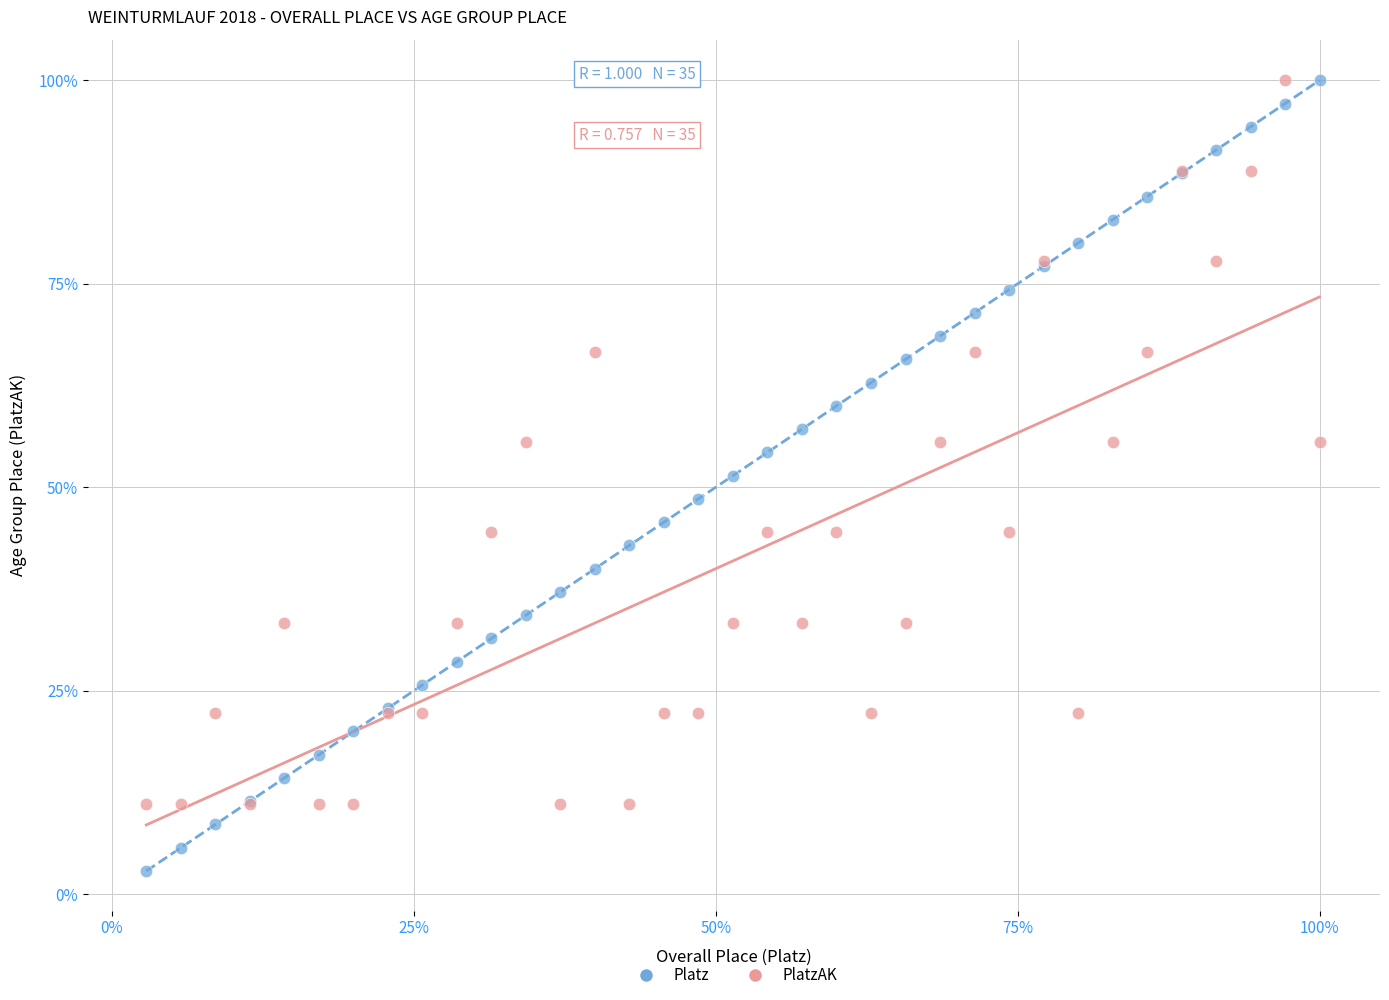

What are all the series names shown in the legend?

Platz, PlatzAK